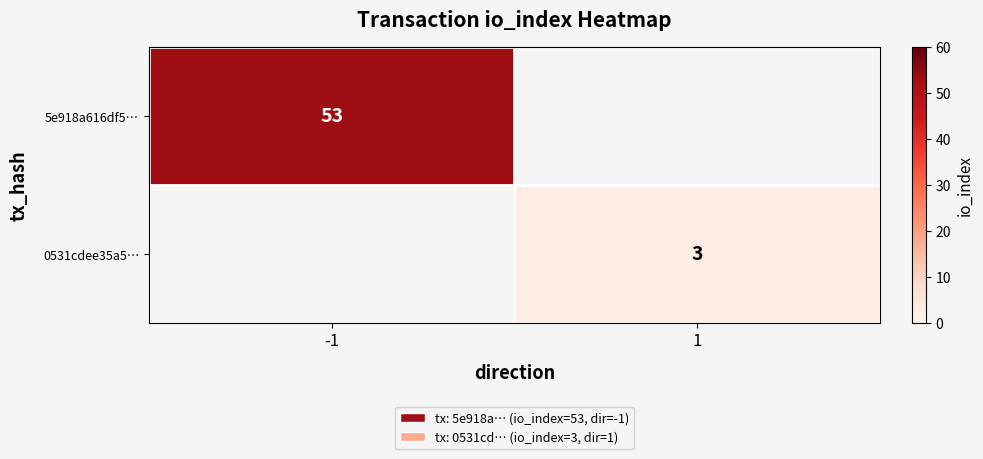

Which label corresponds to the smallest value in the chart?

1